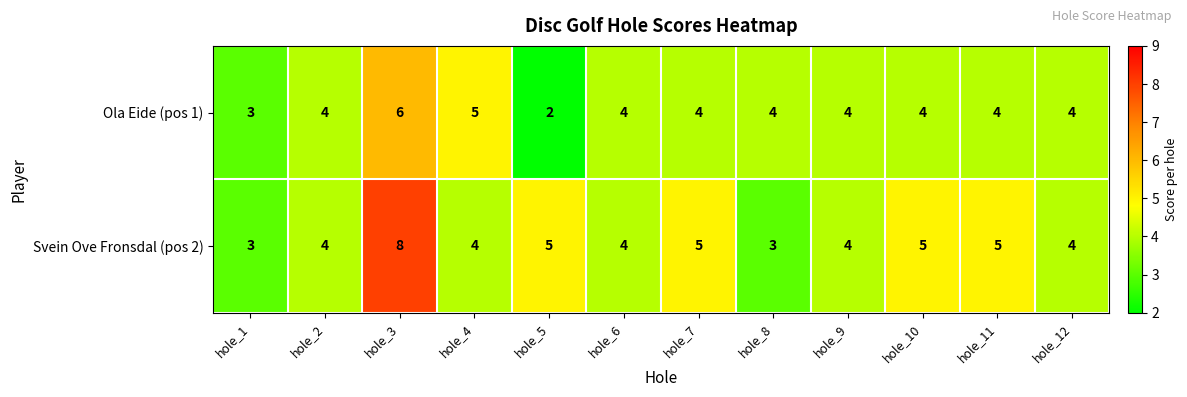

Which series has the largest total across all categories?

Svein Ove Fronsdal (pos 2)